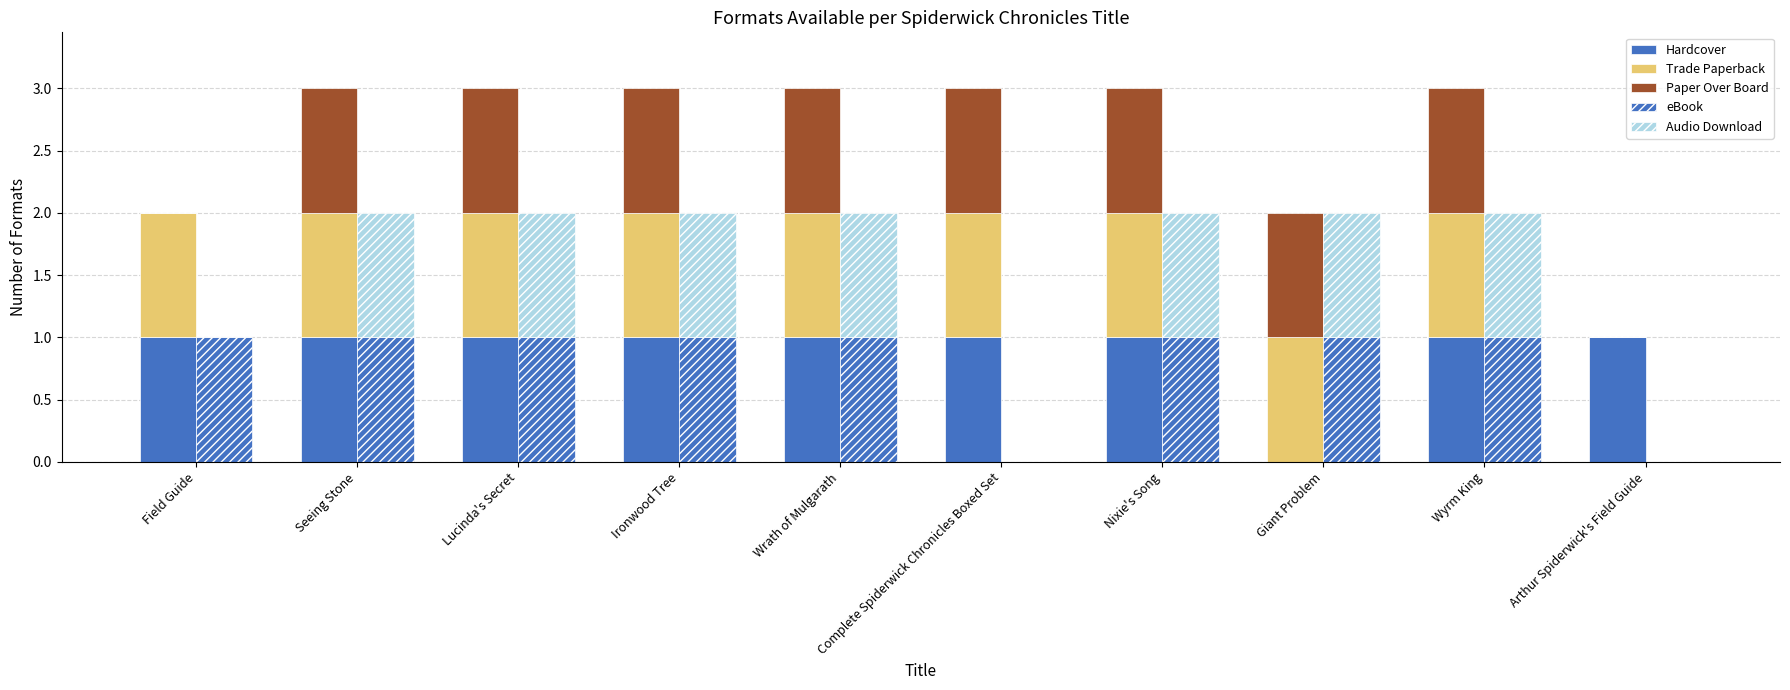

How many positive values does the Audio Download series have?

7